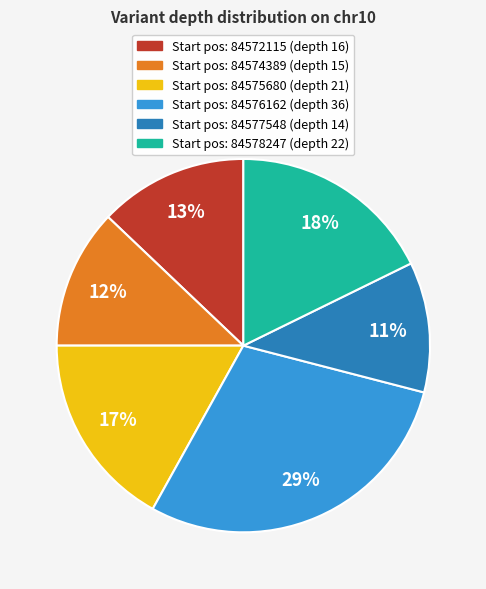

To the nearest percent, what is the difference between the largest and smallest slice percentages?

18%